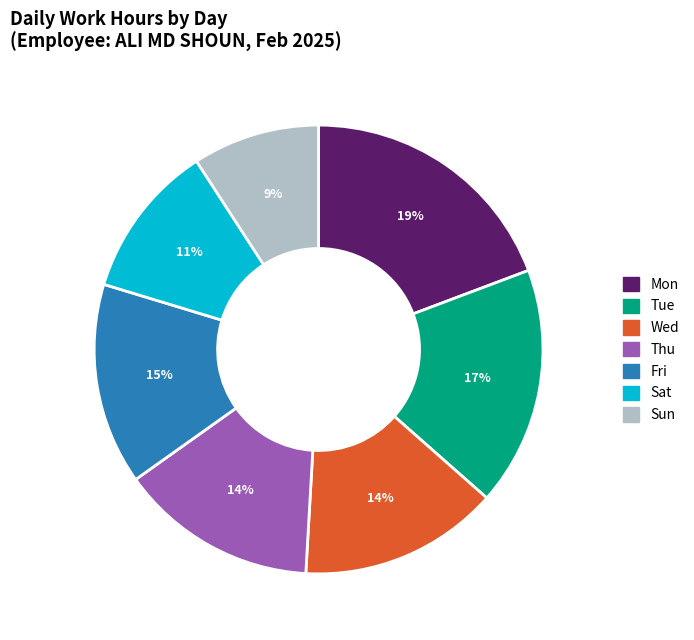

Does any single category account for the majority?

No